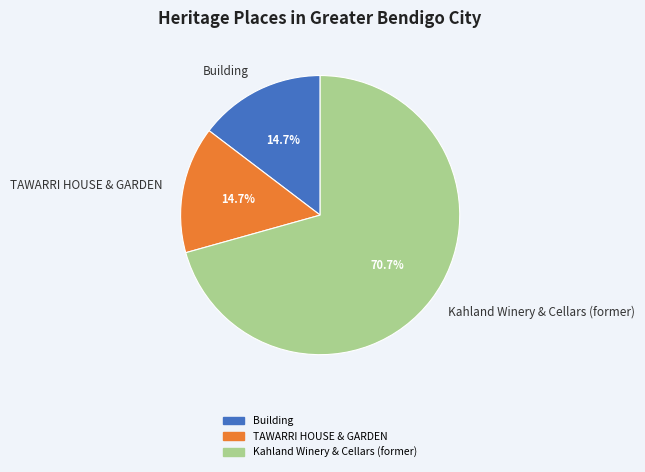

Which has a higher value, Kahland Winery & Cellars (former) or Building?

Kahland Winery & Cellars (former)